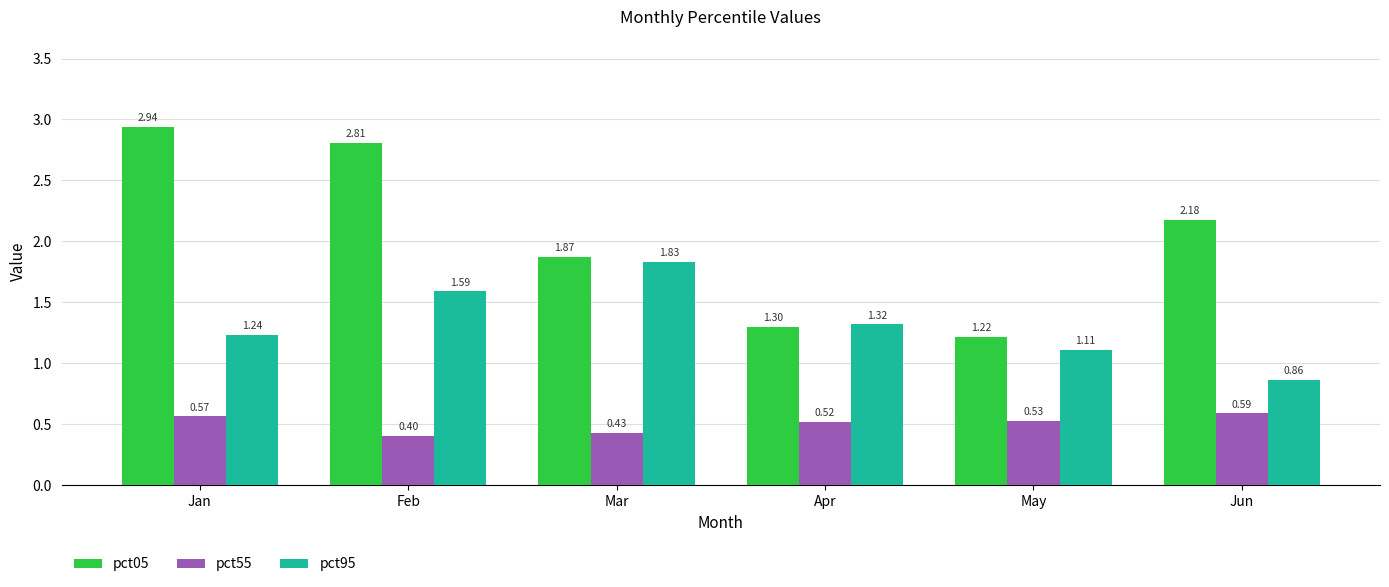

Rank the series at Apr from highest to lowest value.

pct95, pct05, pct55